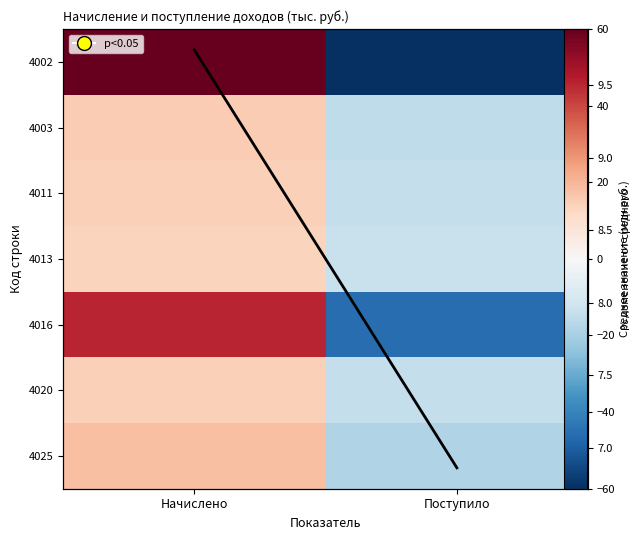

Rank the categories by 4003 value from highest to lowest.

Начислено, Поступило